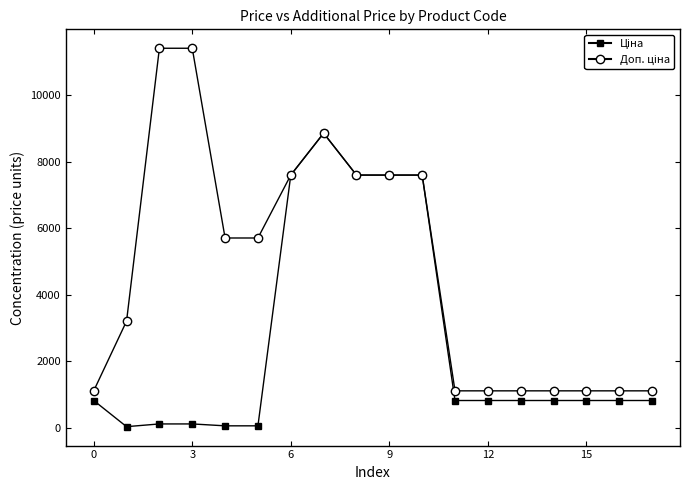

What is the greatest value displayed?

11410.0